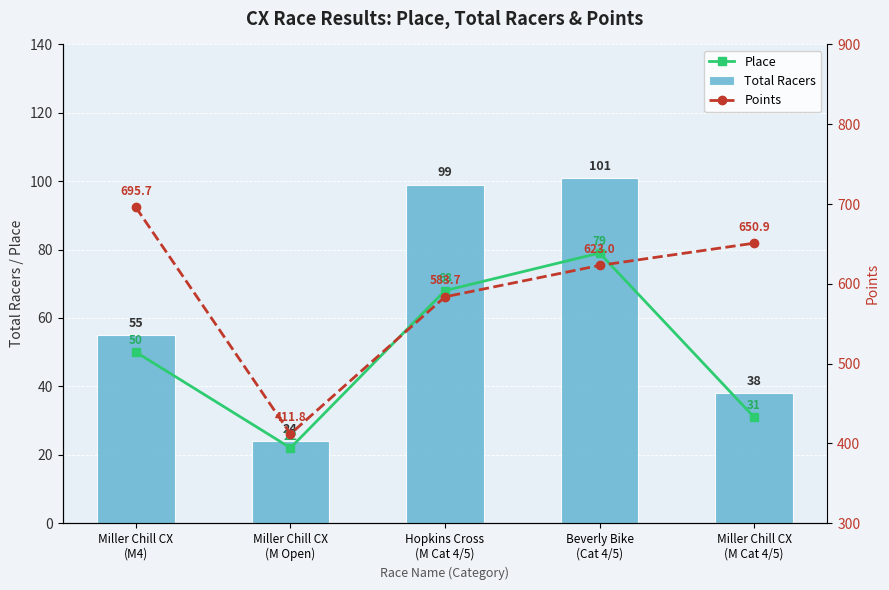

What is the sum of the Points values at Beverly Bike
(Cat 4/5) and Miller Chill CX
(M4)?

1318.7